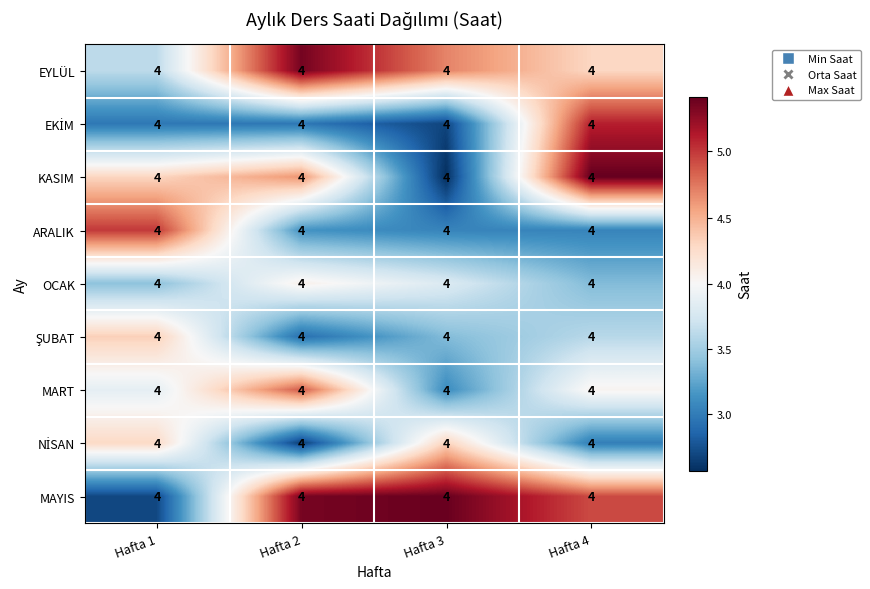

At how many categories does at least one series exceed 4?

4